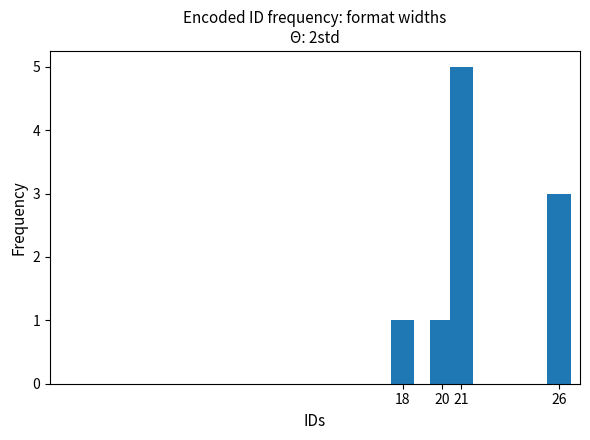

At which category does the chart reach its peak across all series?

21